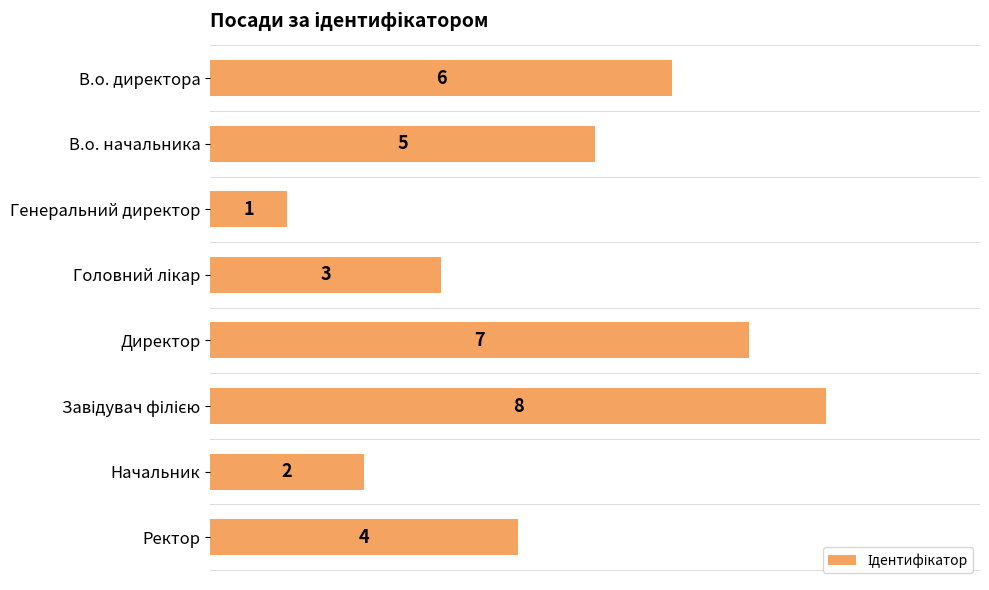

What is the value of the 1st bar from the top?

6